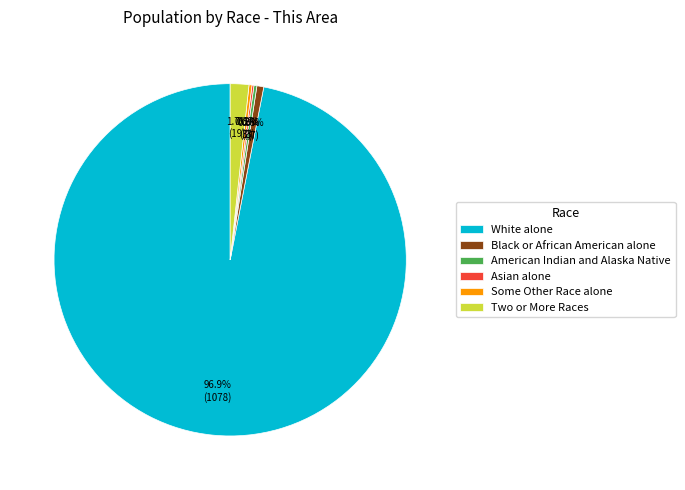

Which slice is the largest?

White alone